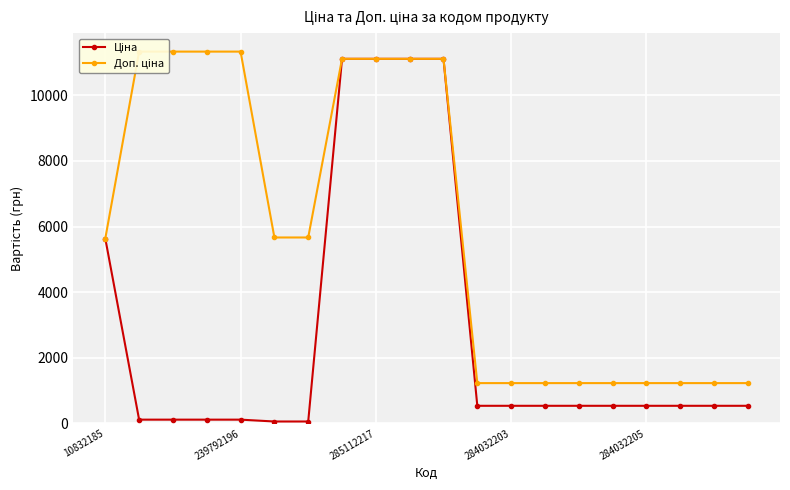

What is the value of the Доп. ціна point at the 16th from the left?

1227.2